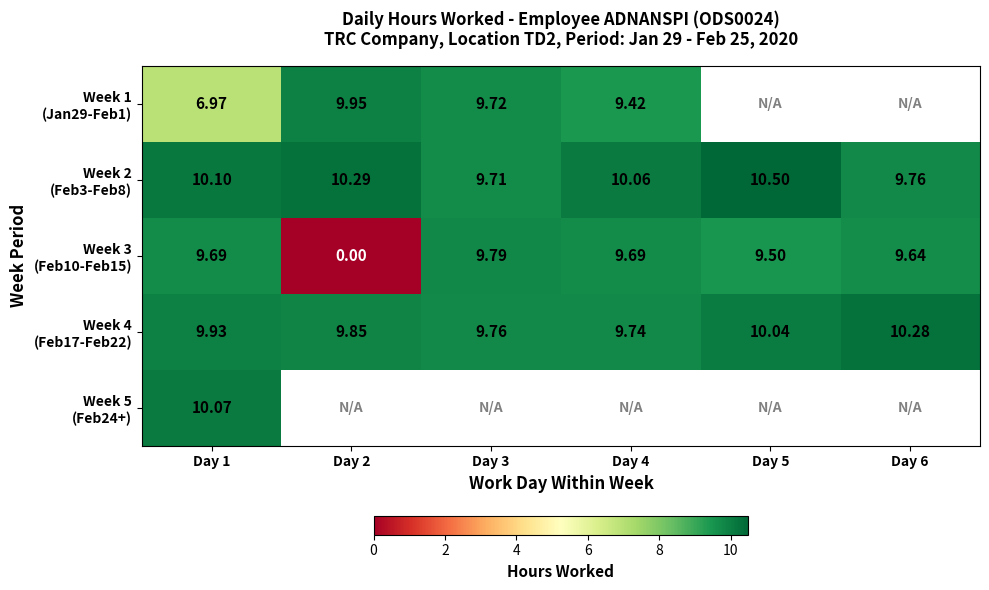

At which label does Week 3 (Feb10-Feb15) reach its minimum?

Day 2